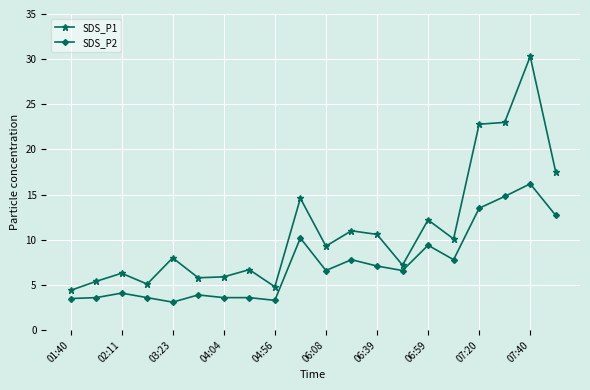

What is the maximum value for SDS_P2?

16.2